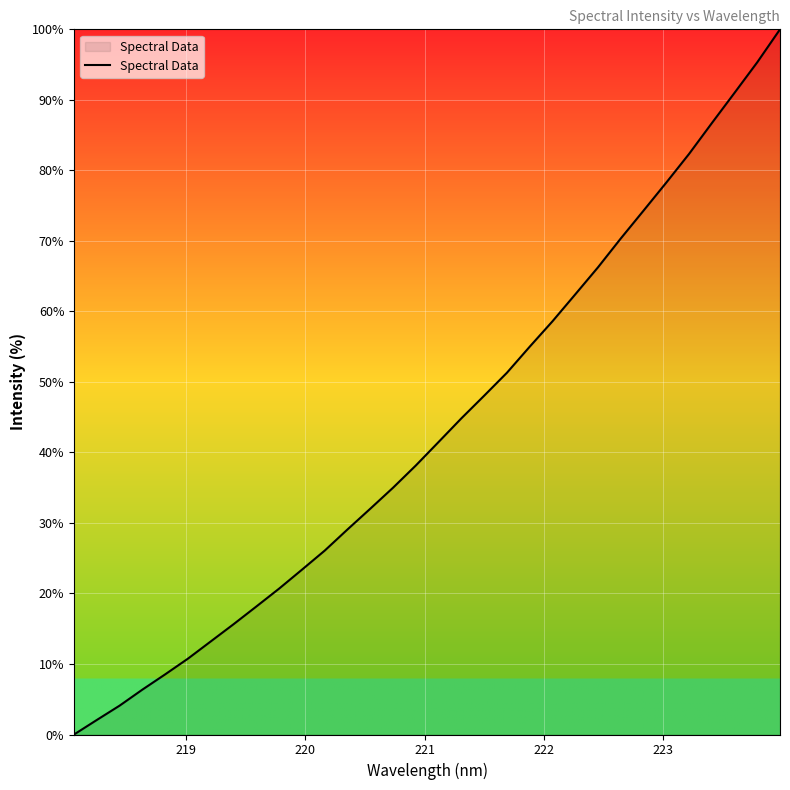

What is the maximum value shown in the chart?

100.0